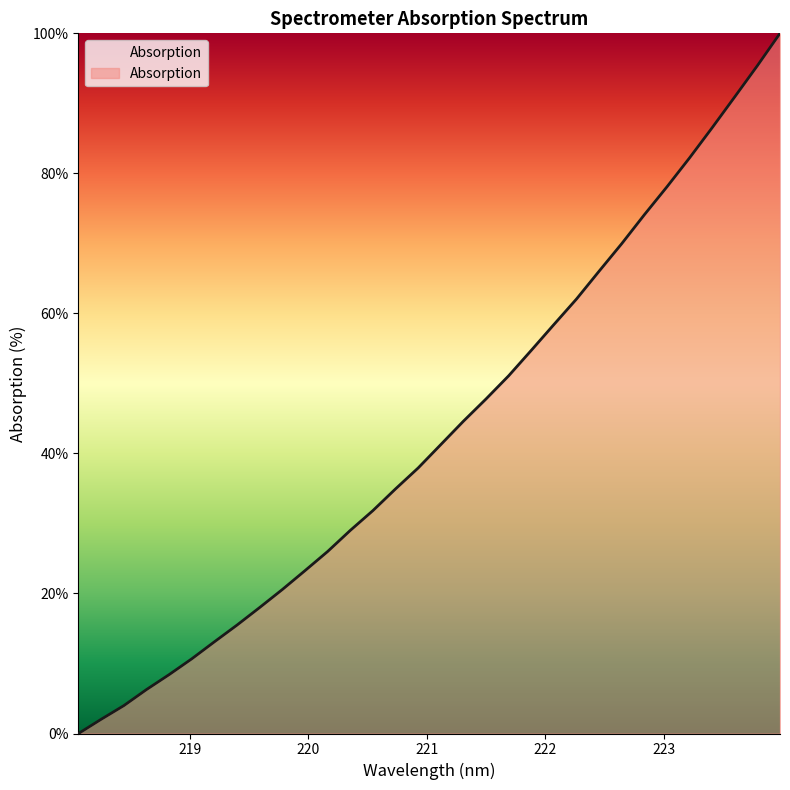

How many distinct data groups are displayed?

1